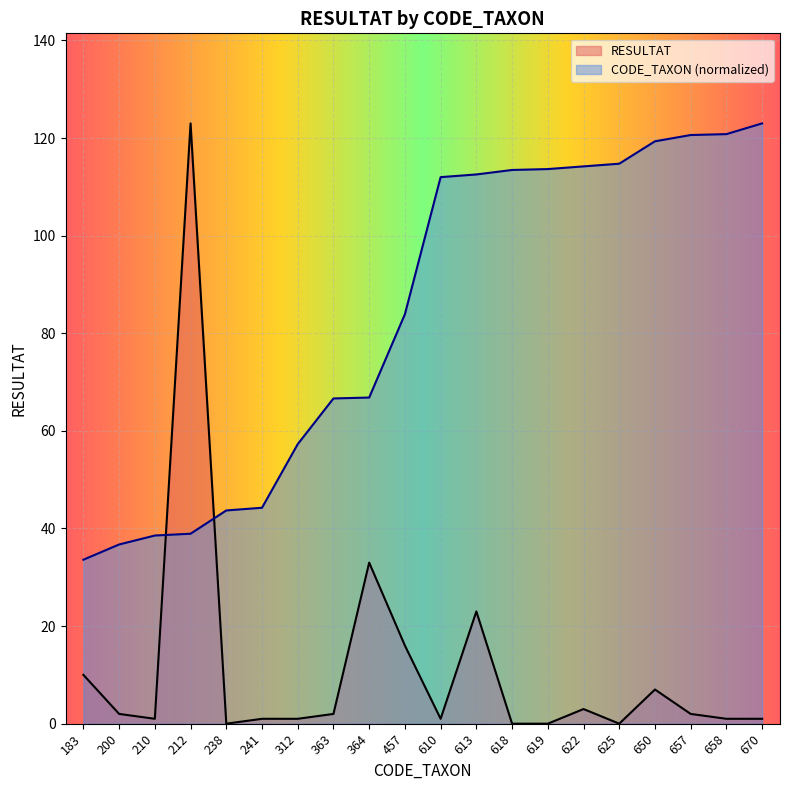

Where does the RESULTAT series first go above 2?

183